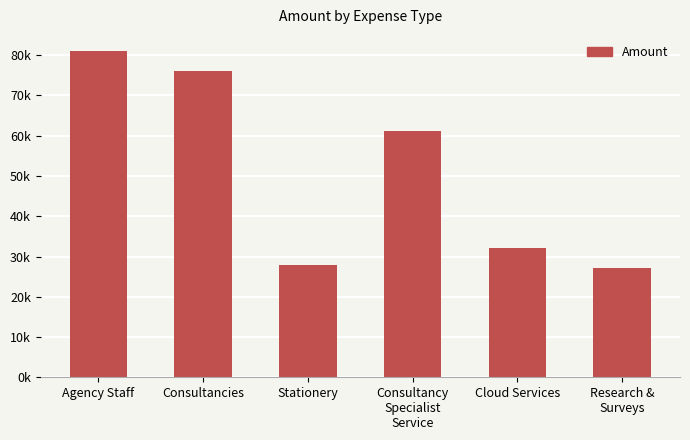

Reading right to left, what are all the values shown in this chart?

27120.0	32093.0	61064.5	27915.2	75994.1	81002.5